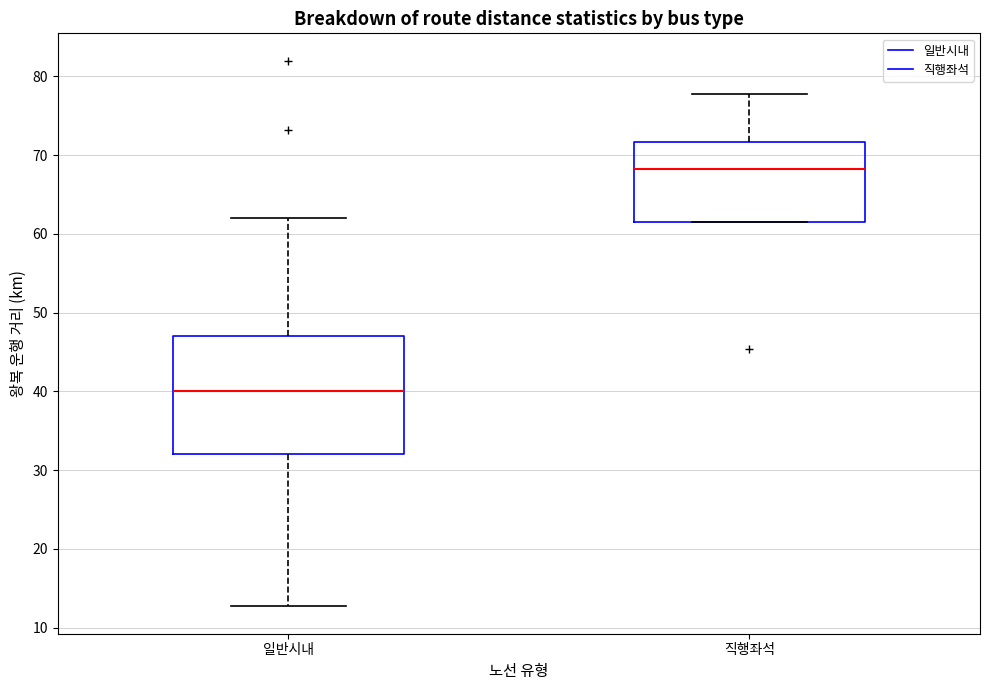

Where is the lower edge of the box for 직행좌석 on the y-axis? The values are not printed on the chart, so give them approximately, as read against the axis.

61